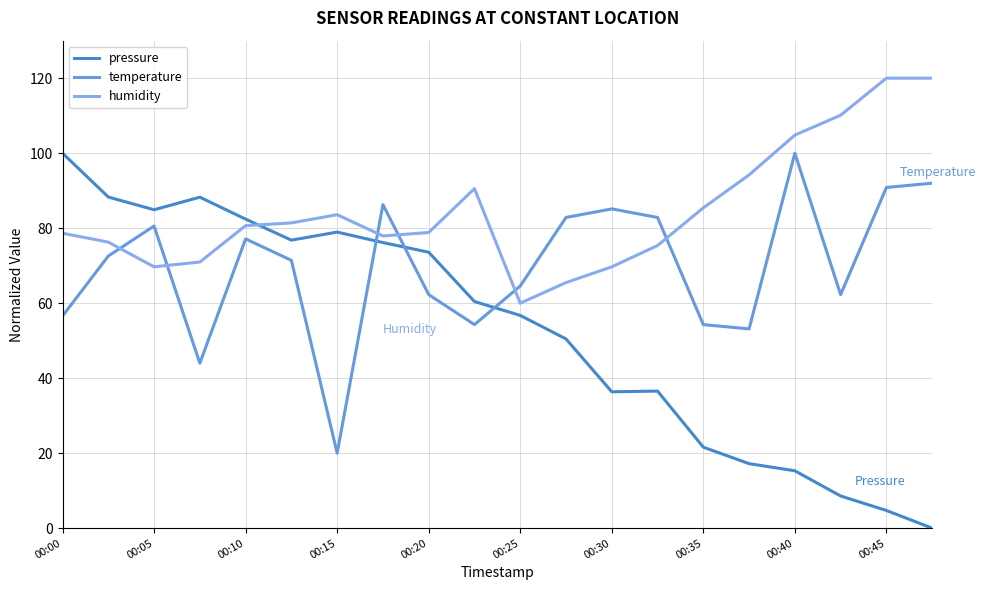

How many values in the humidity series are below 80?

10